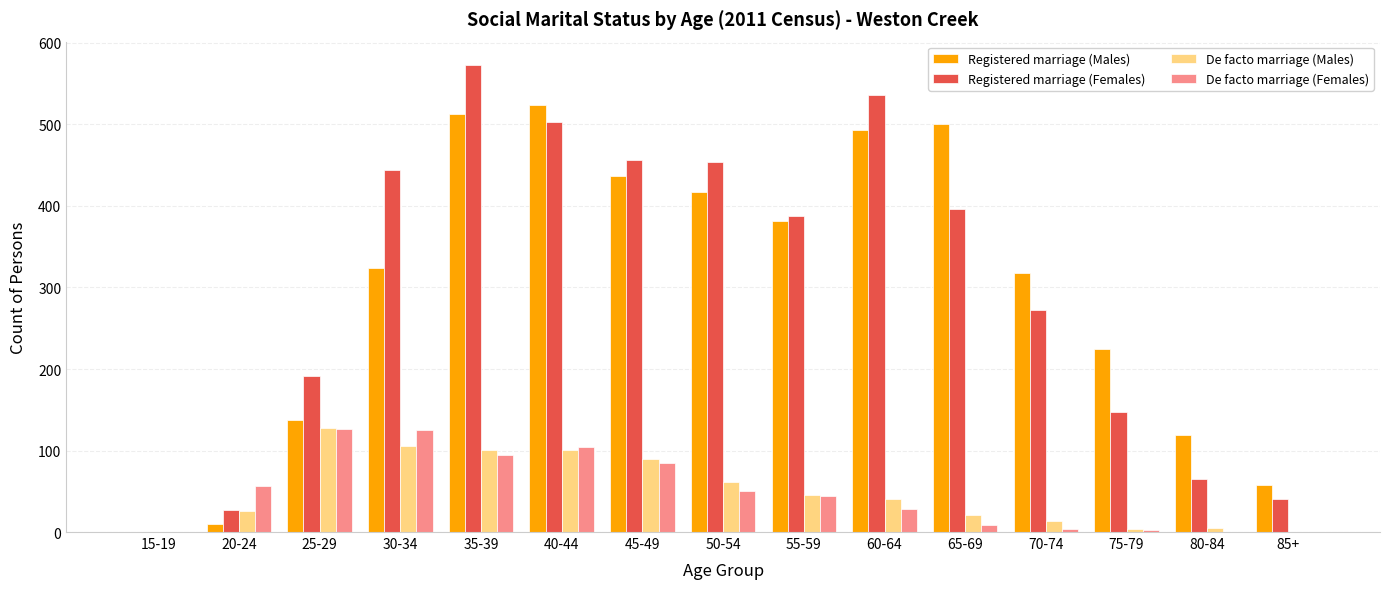

At which category is the sum across all series the highest?

35-39